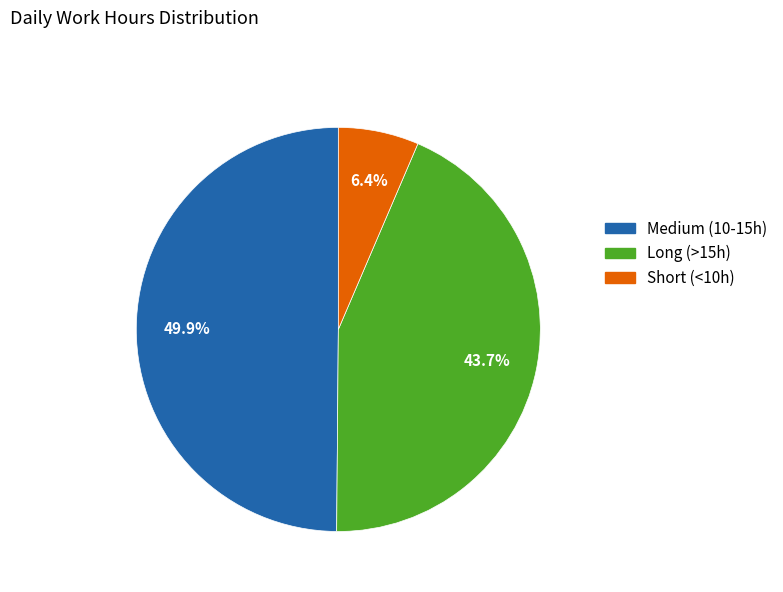

Is there a majority slice in this chart?

No